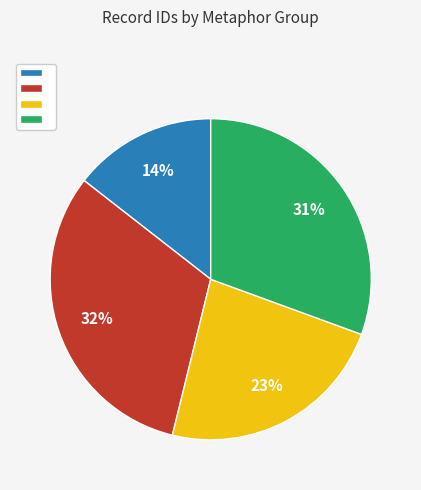

Does any single category account for the majority?

No